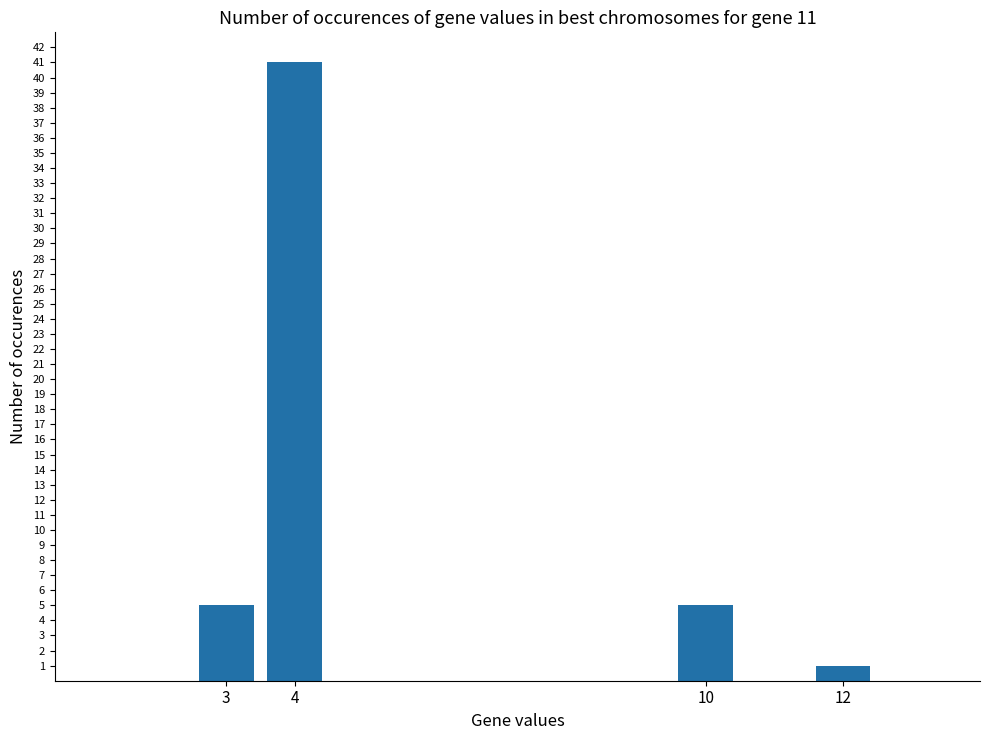

Reading right to left, extract all data points from this chart.

12=1	10=5	4=41	3=5